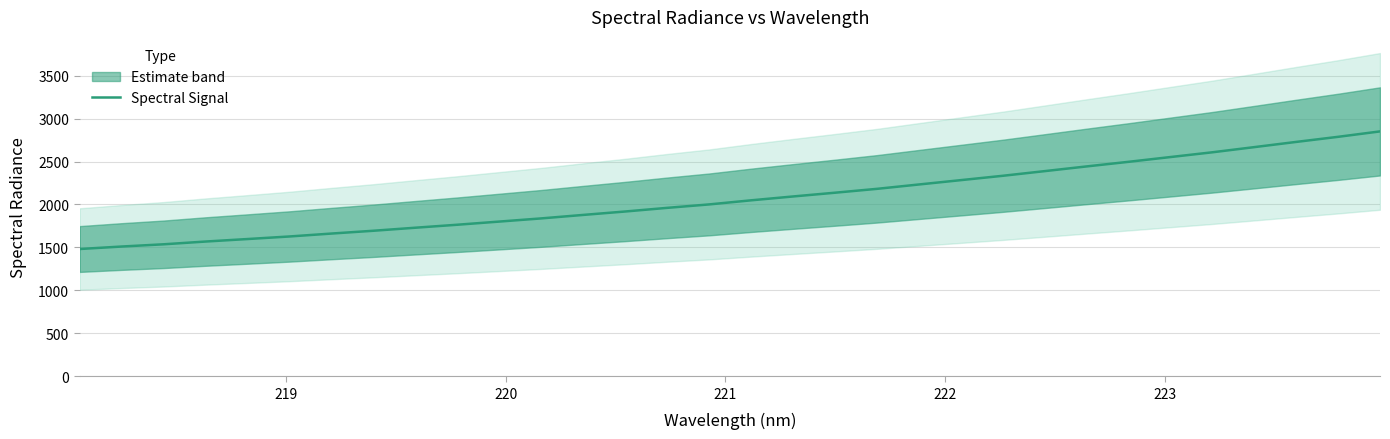

The chart shows a value of 1976.2 at 218. True or false?

False